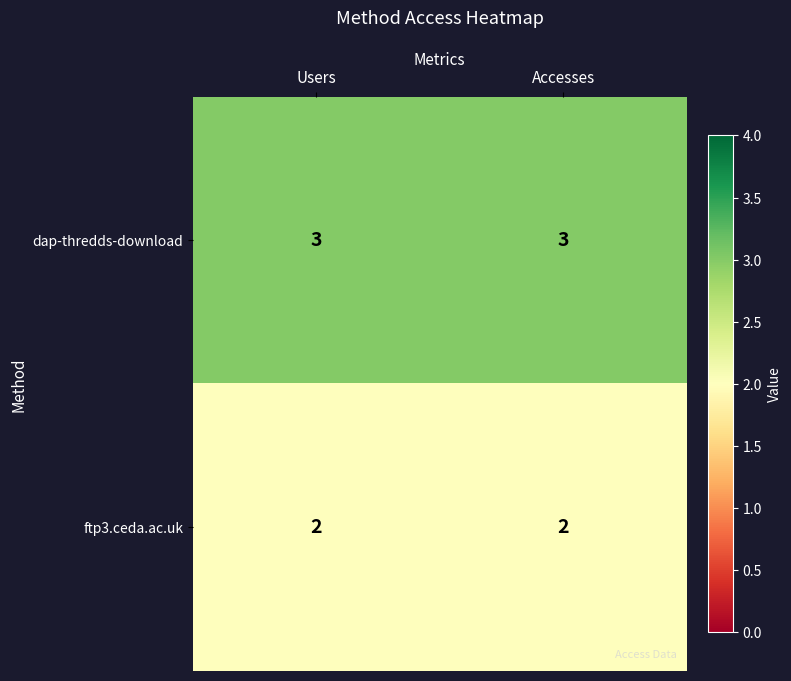

Is it true that ftp3.ceda.ac.uk equals 2 at Accesses?

True